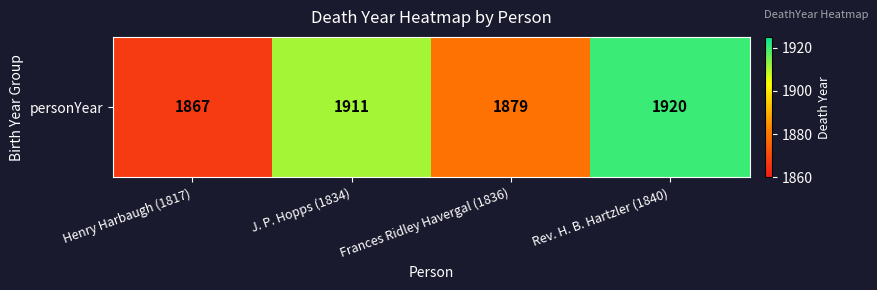

Approximately how many times larger is the value at Henry Harbaugh (1817) compared to Rev. H. B. Hartzler (1840)?

1.0